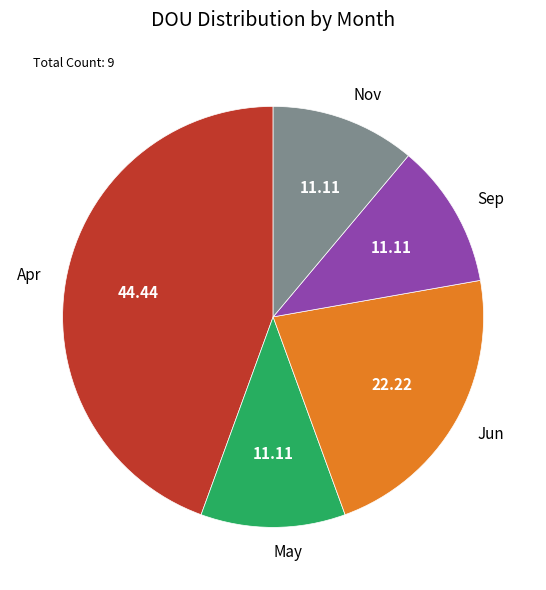

What is the largest slice in the pie chart?

Apr